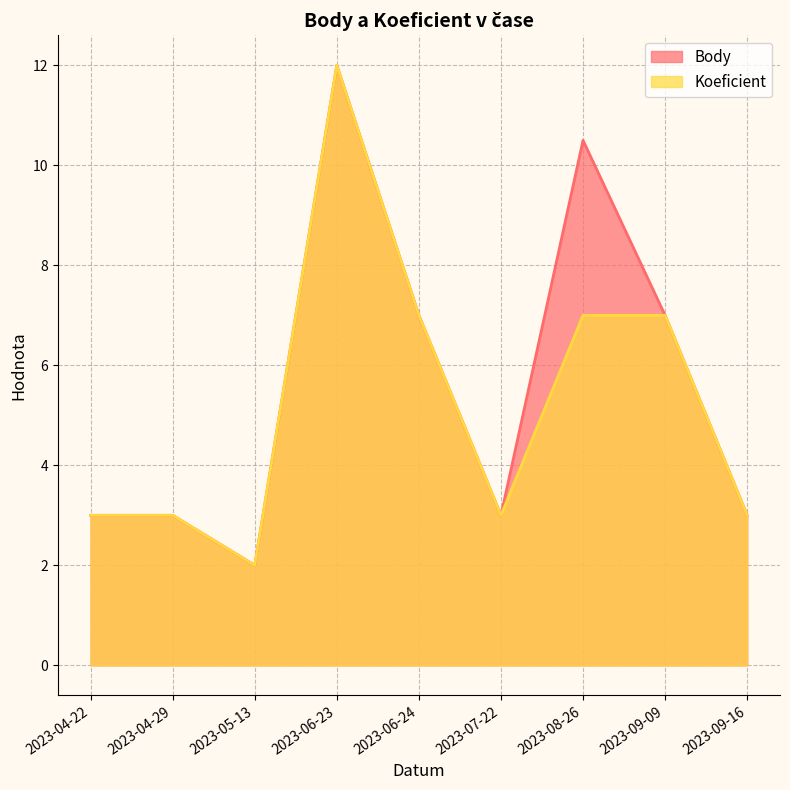

How many interior local valleys does the Koeficient series have?

2